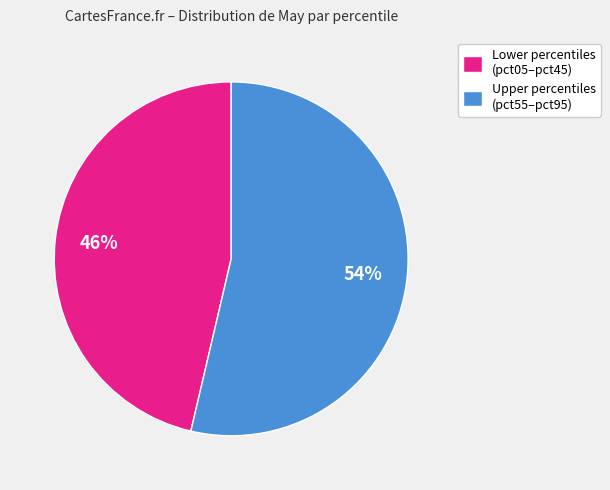

Which slice is the largest?

Upper percentiles (pct55–pct95)